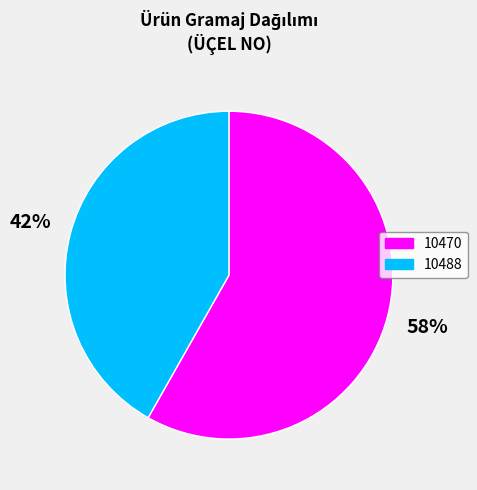

To the nearest percent, what is the difference between the largest and smallest slice percentages?

16%